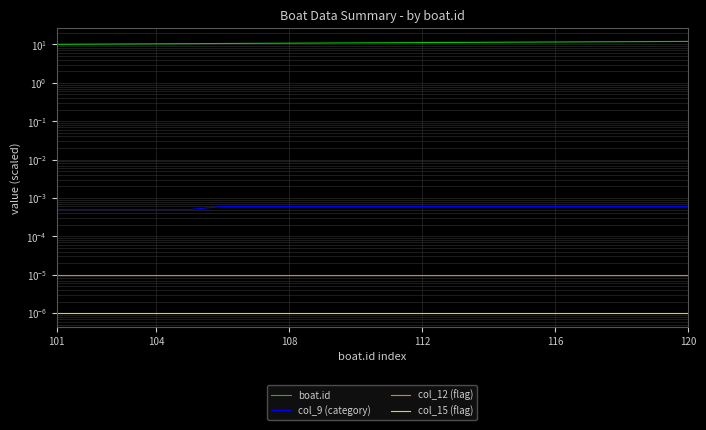

Is the value of col_12 (flag) at 18 greater than the value of boat.id at 12?

No